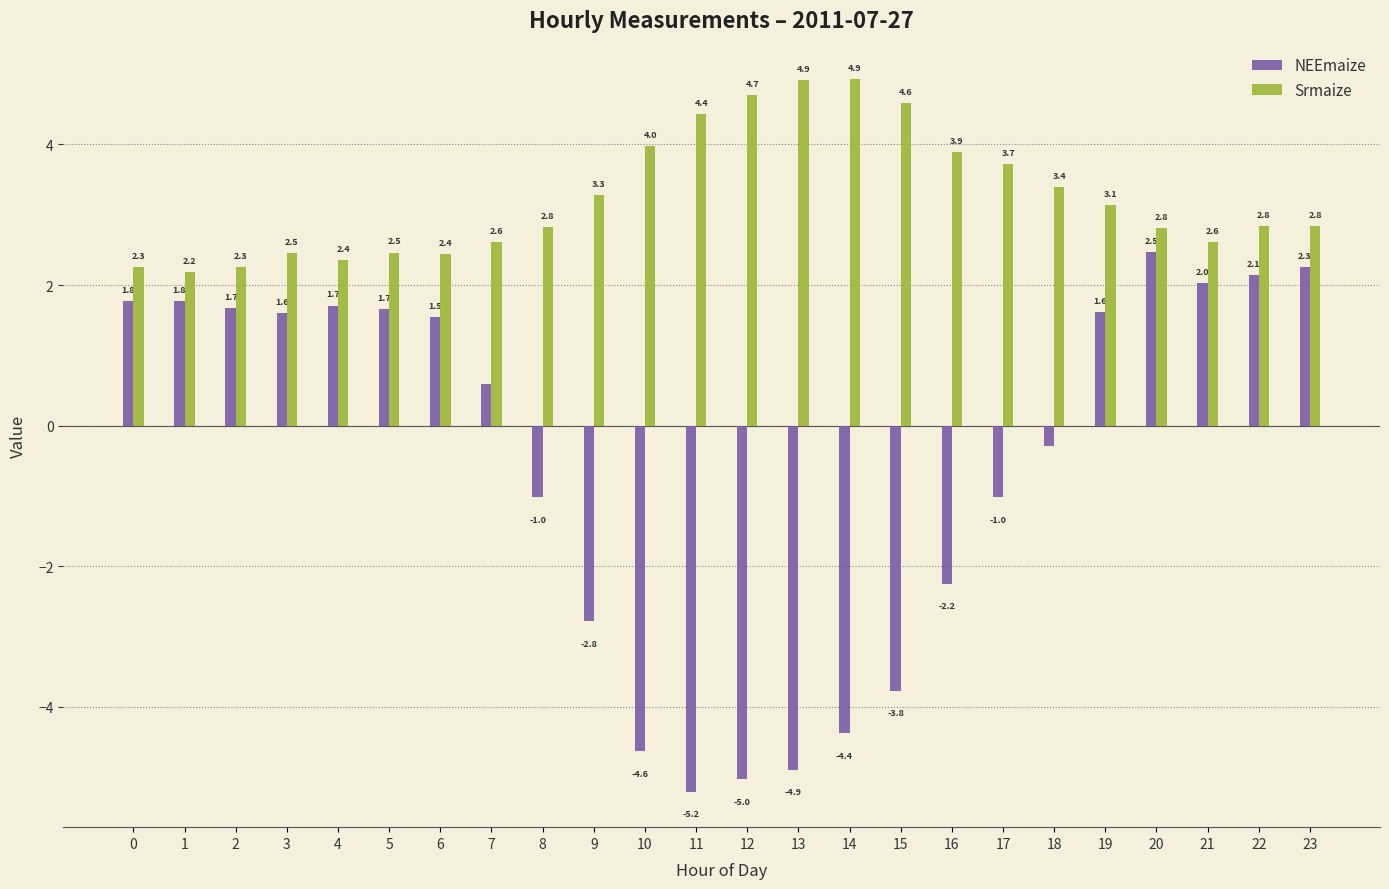

Which category has the lowest value across all series?

11